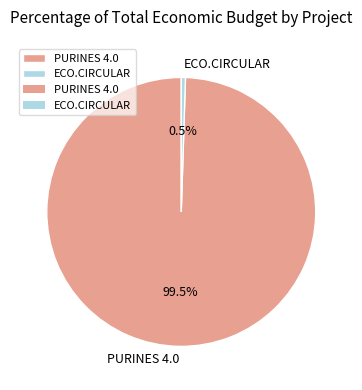

Does any single category account for the majority?

Yes